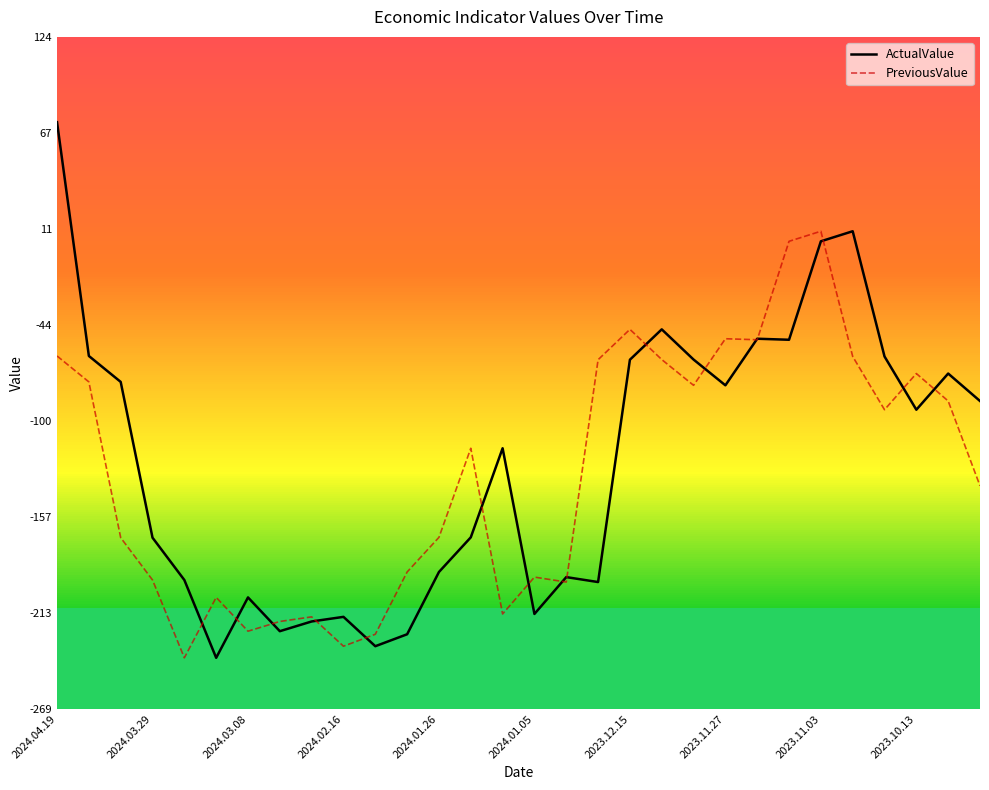

What is the sum of all ActualValue values?

-3739.2